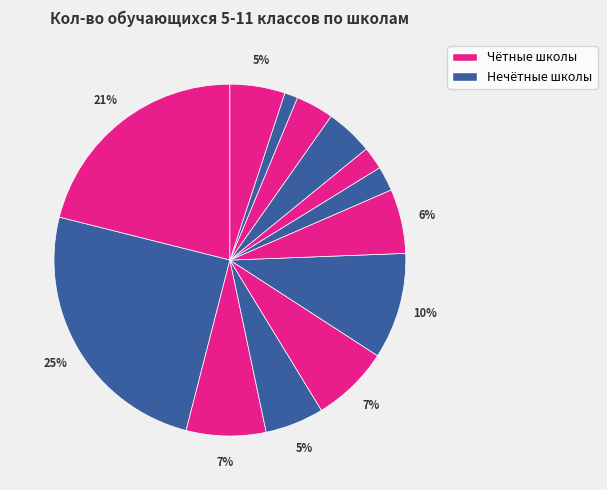

Count the number of slices in the pie.

13